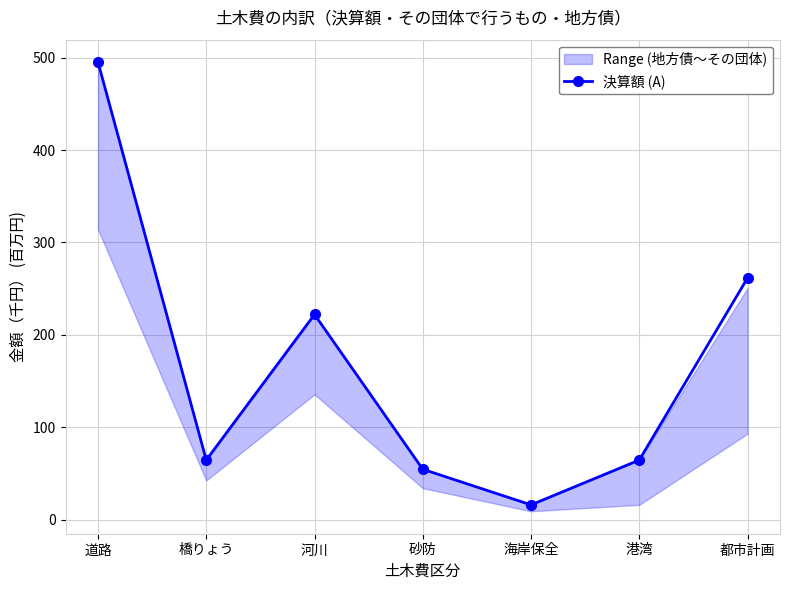

The value at 砂防 is 83.2. True or false?

False